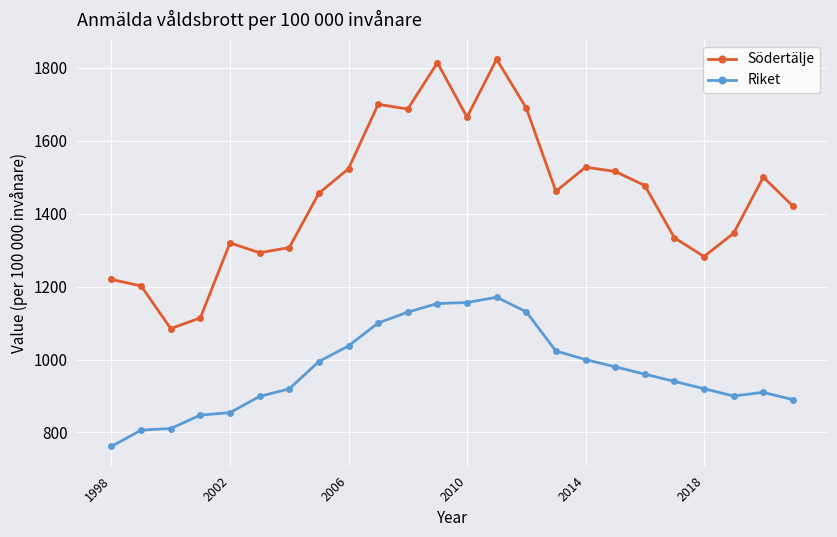

What is the value of the Riket point at the 24th from the left?

890.0